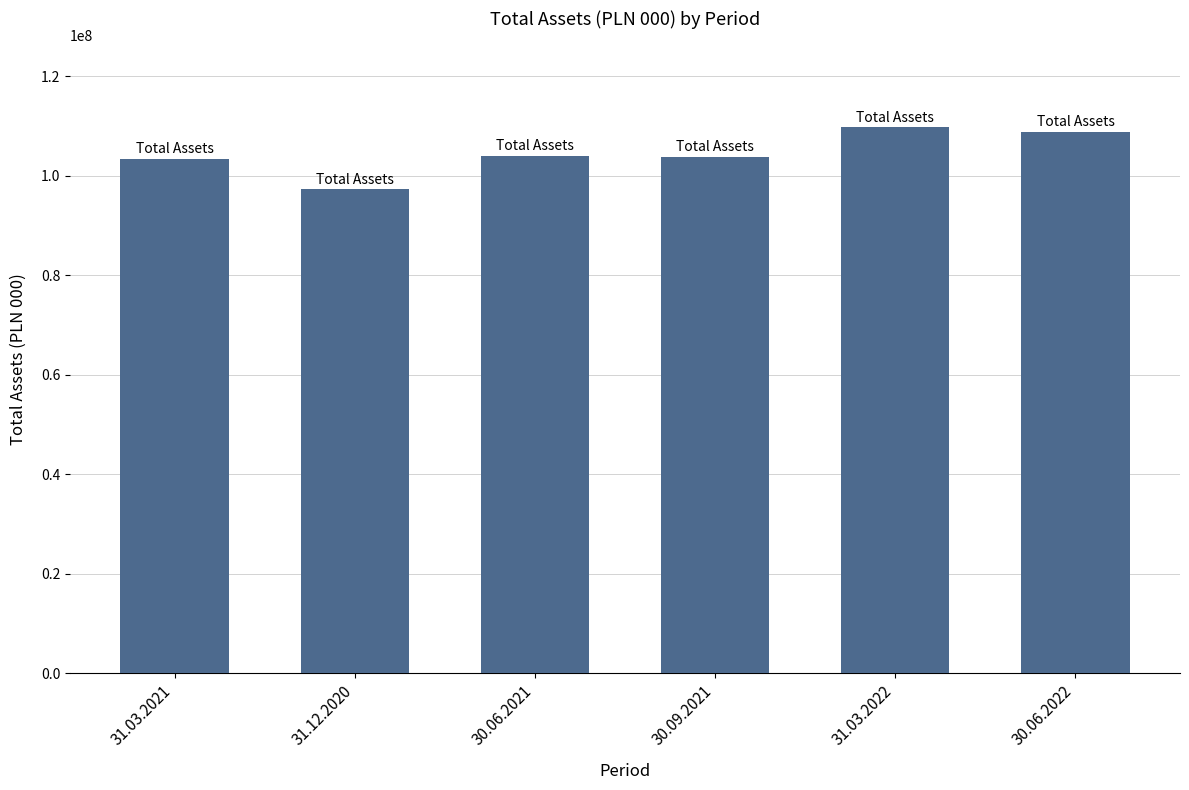

What is the minimum value shown in the chart?

97322784.6